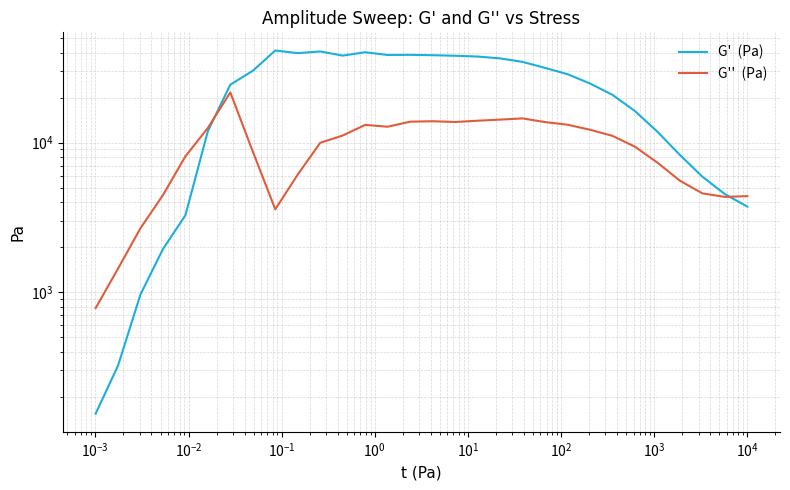

Is the value of G''  (Pa) at 24 greater than the value of G'  (Pa) at 12?

No